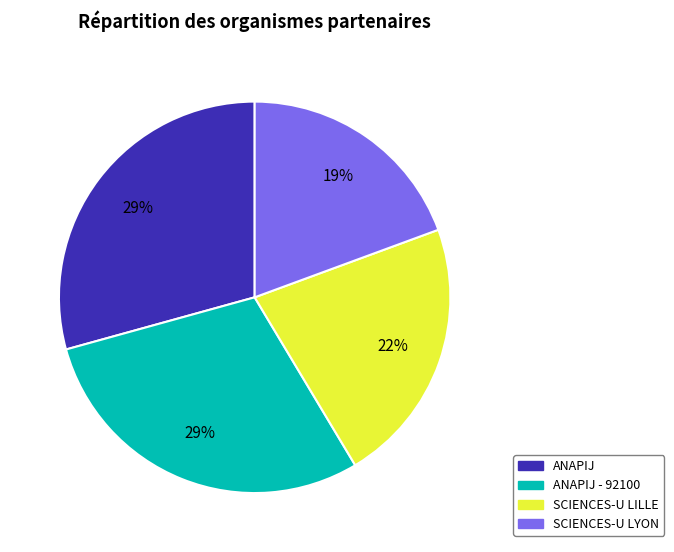

Does any single category account for the majority?

No